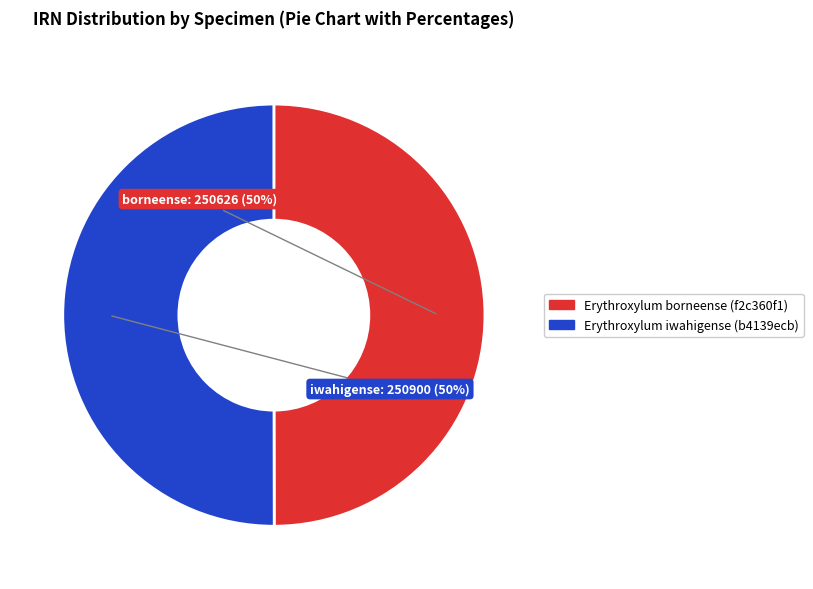

To the nearest percent, what percentage of the pie is Erythroxylum borneense (f2c360f1)?

50%